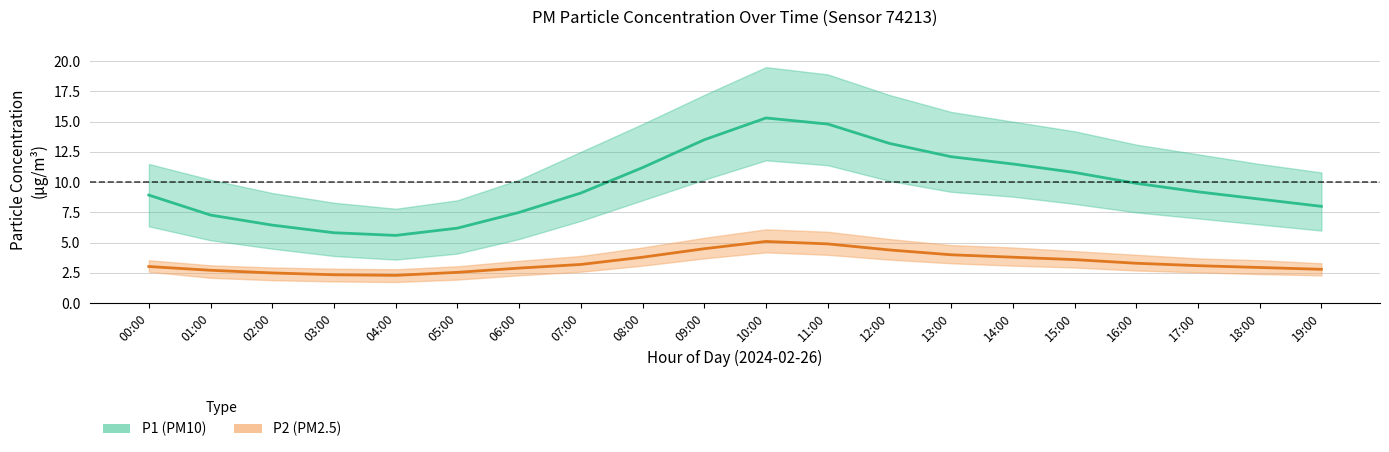

How many data points in P1_lower are above 7?

9